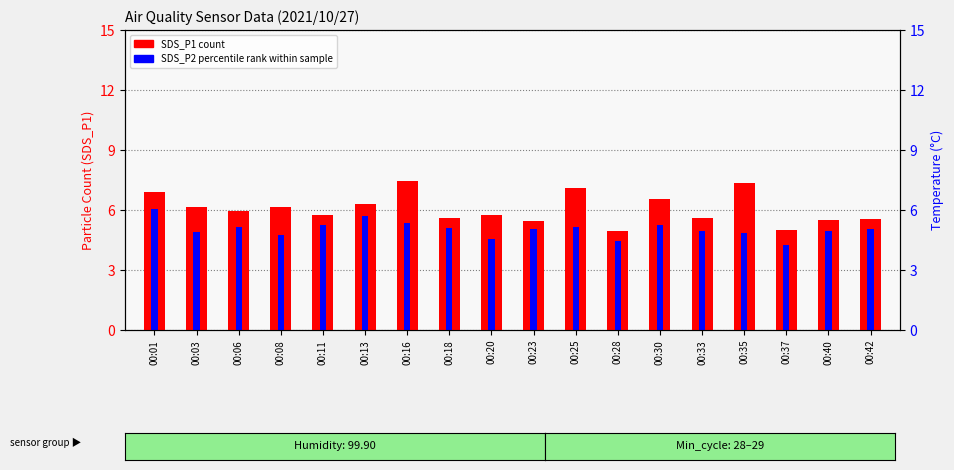

What is the value of the SDS_P2 (percentile rank) bar at the 15th from the left?

4.9